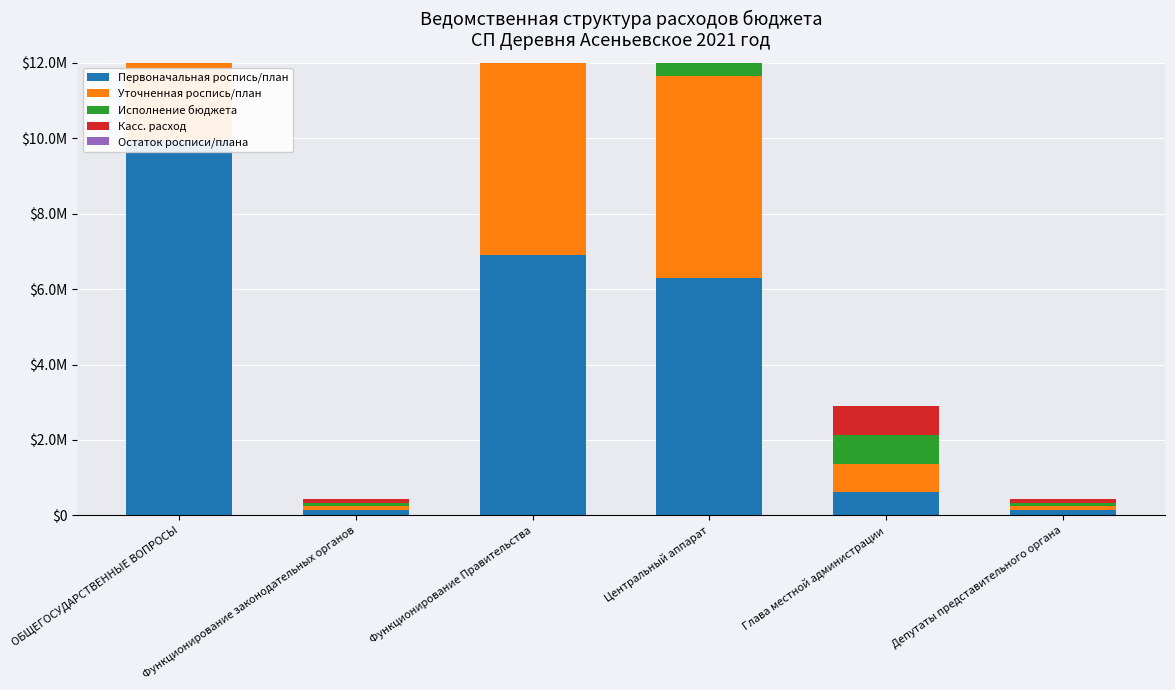

Between Функционирование Правительства and Функционирование законодательных органов, which is larger?

Функционирование Правительства